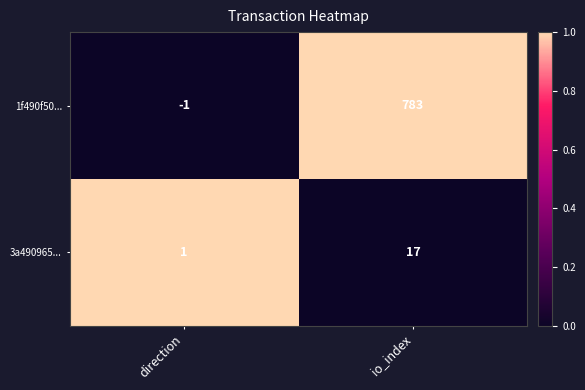

Where is 3a490965... nearest to the value 9?

direction